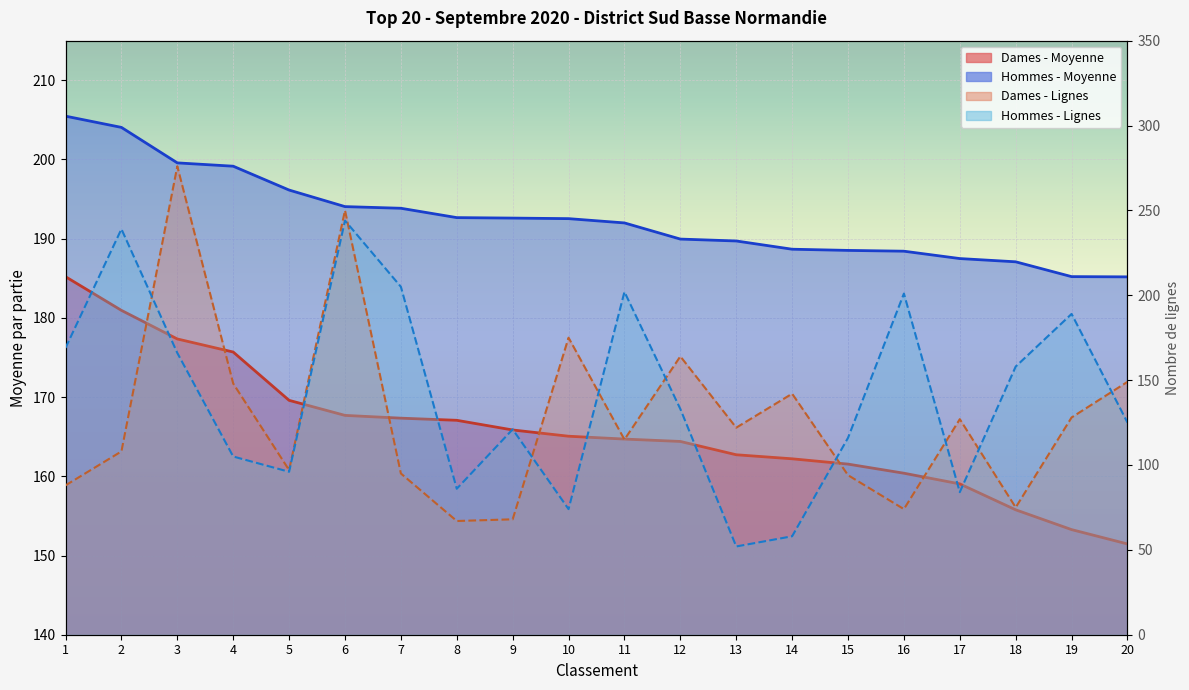

At which category is the sum across all series the highest?

6